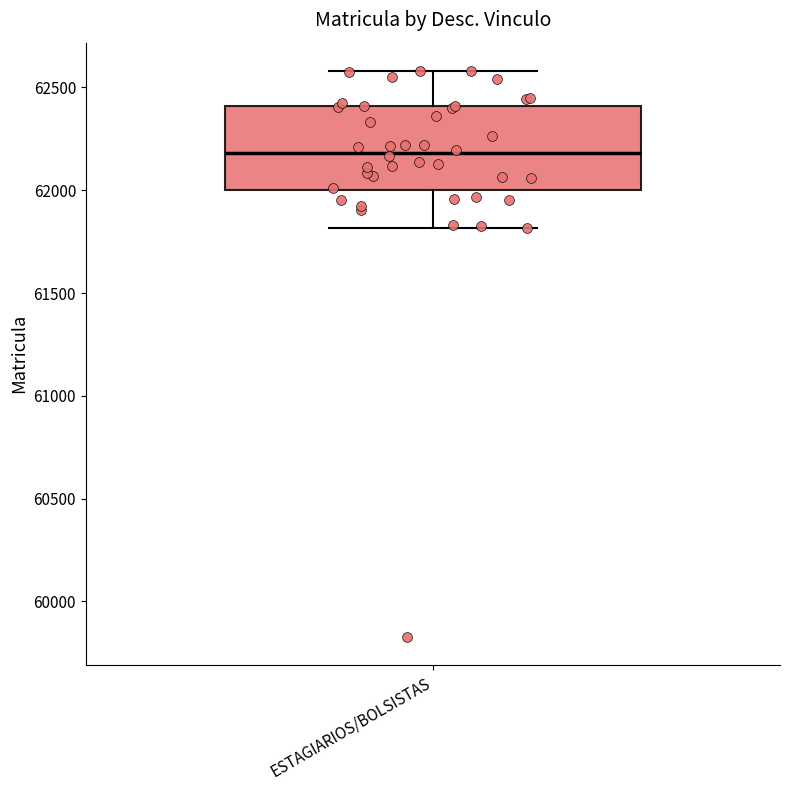

Where is the lower edge of the box for ESTAGIARIOS/BOLSISTAS on the y-axis? The values are not printed on the chart, so give them approximately, as read against the axis.

62000